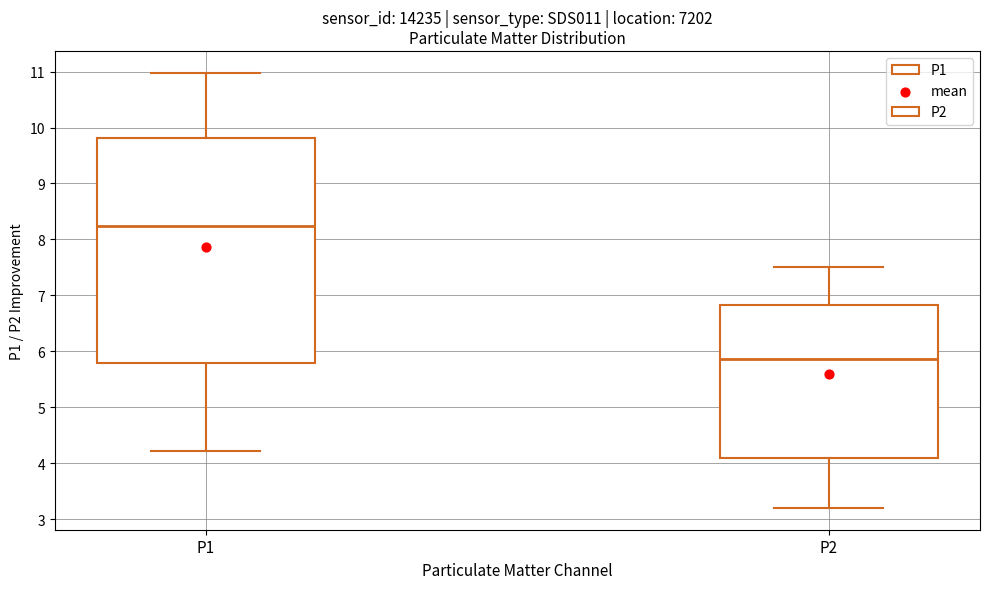

Reading left to right, read every box against the y-axis: the position of its median line, the range the box covers, and the ends of its whiskers. The values are not printed on the chart, so give them approximately, as read against the axis.

P1: median 8.2, box 5.8 to 9.8, whiskers 4.2 to 11.0
P2: median 5.9, box 4.1 to 6.8, whiskers 3.2 to 7.5